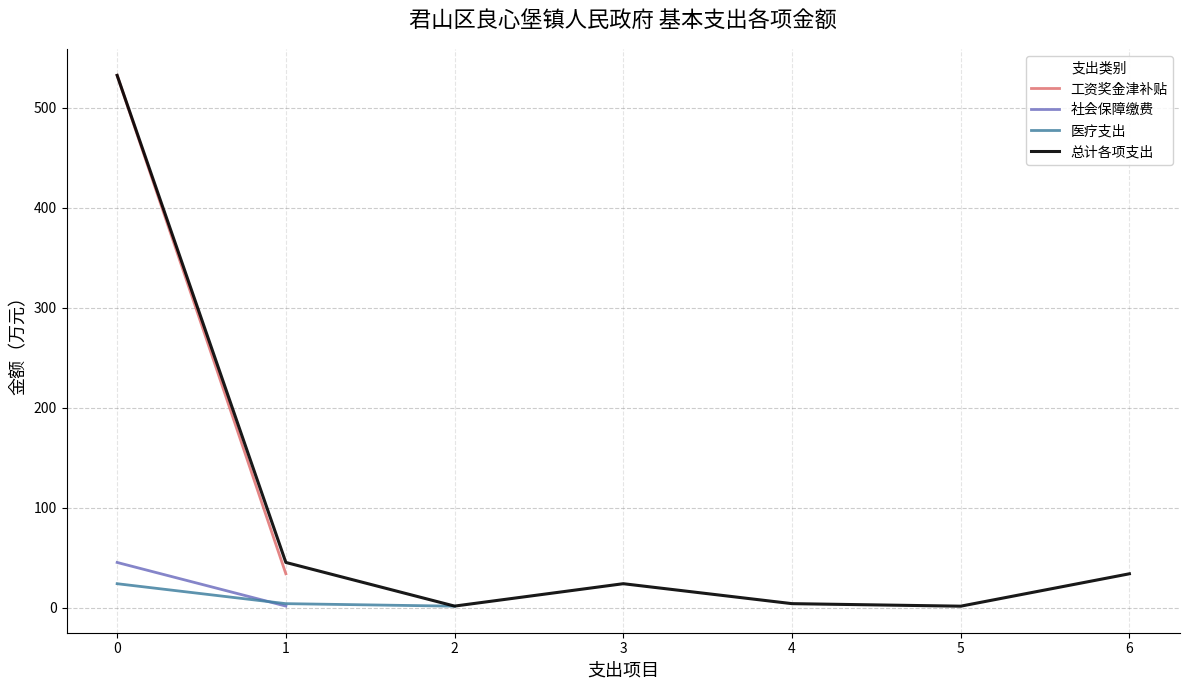

What is the minimum value shown in the chart?

1.6